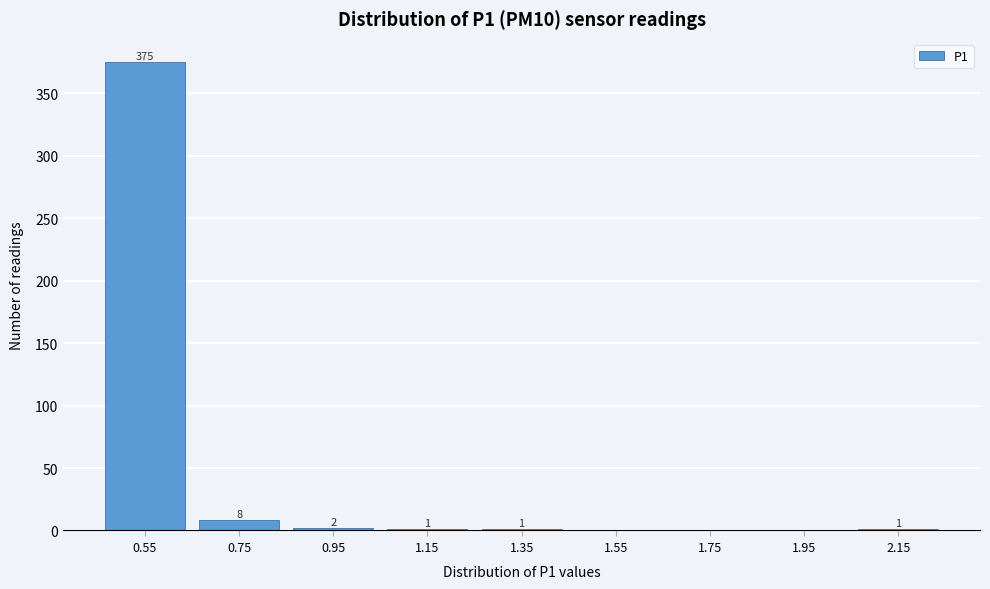

Reading right to left, extract all data points from this chart.

2.15=1	1.95=0	1.75=0	1.55=0	1.35=1	1.15=1	0.95=2	0.75=8	0.55=375